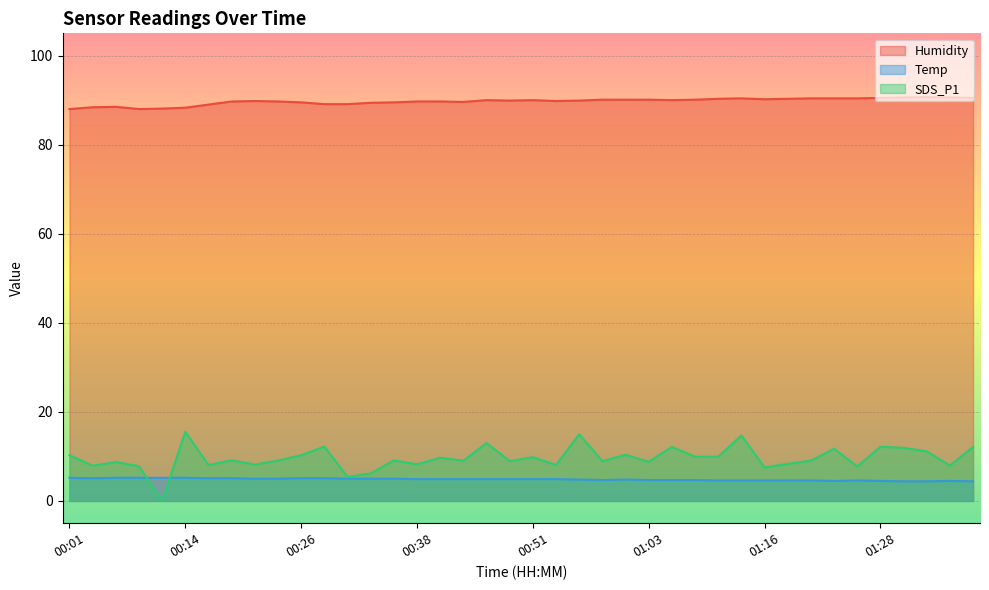

Which series ends up on top after the final intersection of Temp and SDS_P1?

SDS_P1